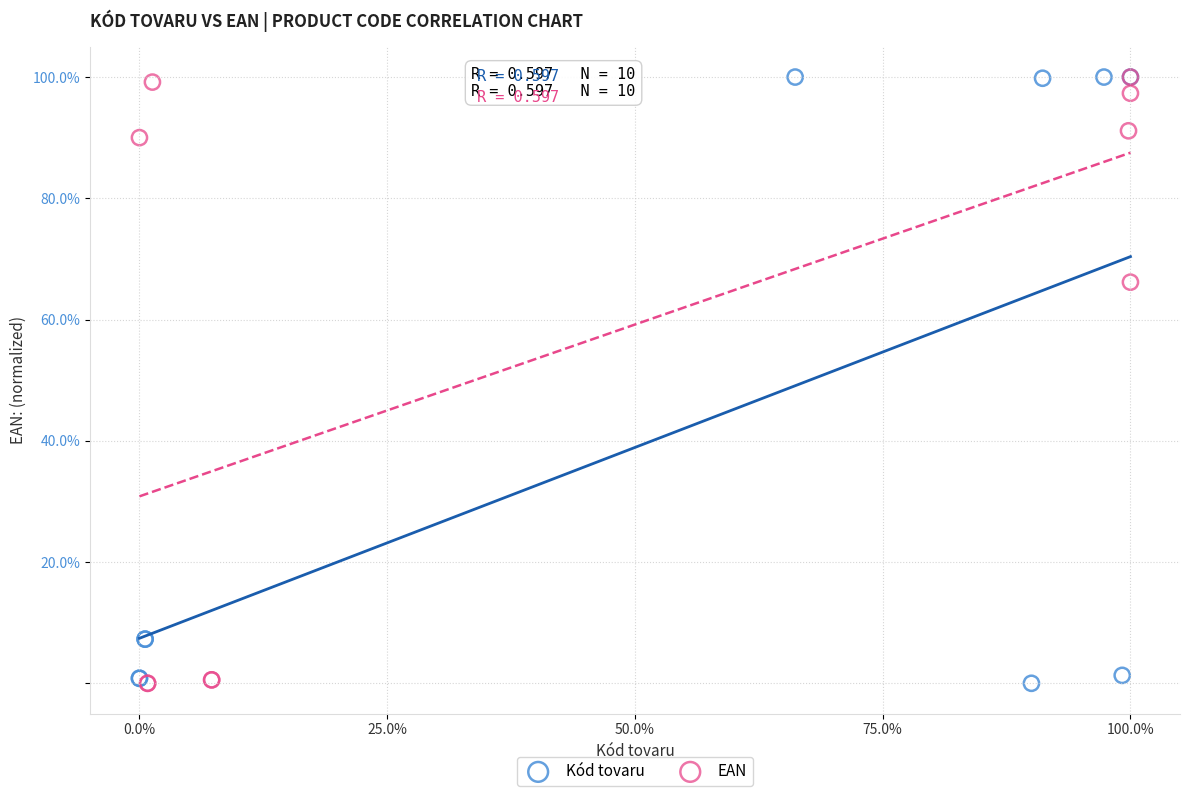

What are all the series names shown in the legend?

Kód tovaru, EAN